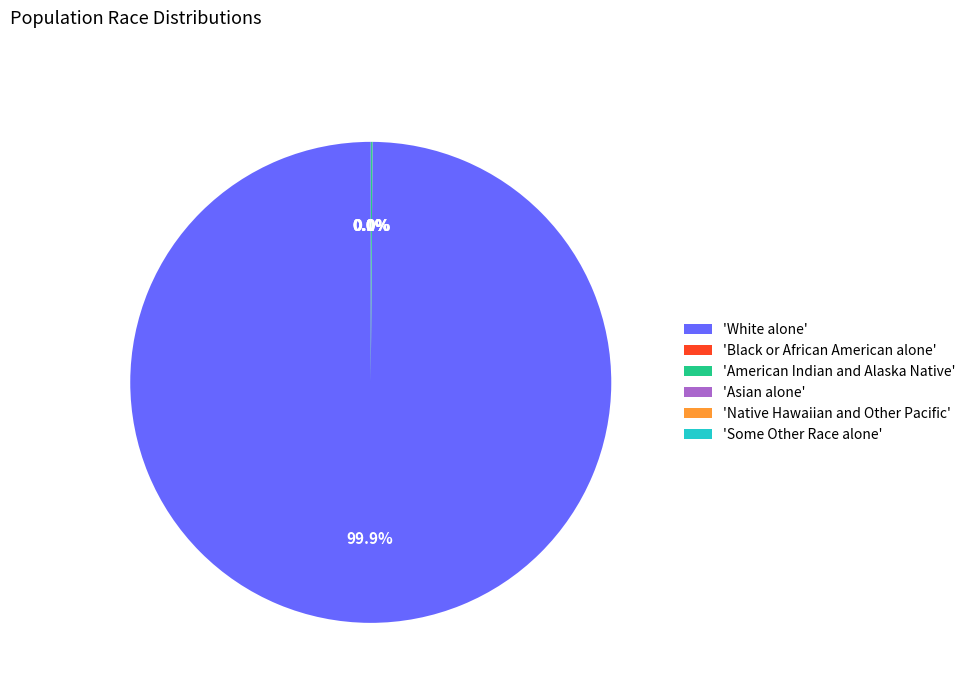

Is there any slice that represents more than half of the pie?

Yes